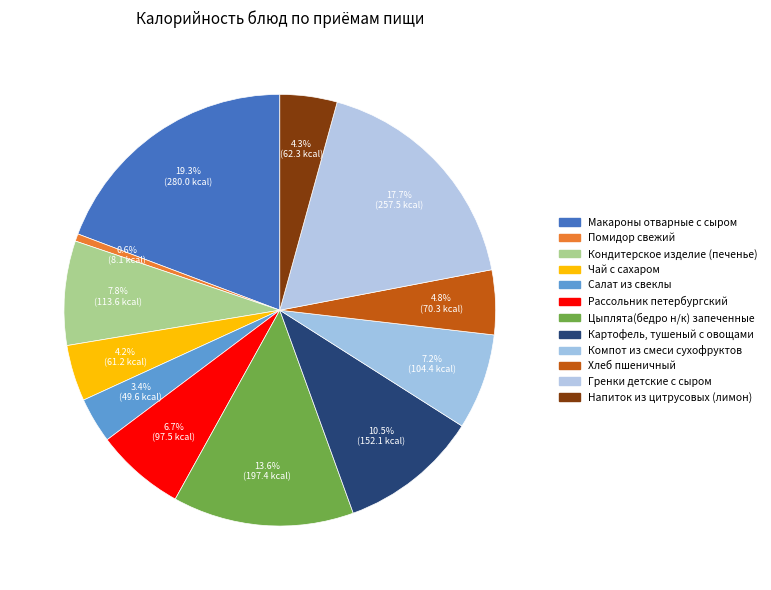

How many segments does this pie chart have?

12